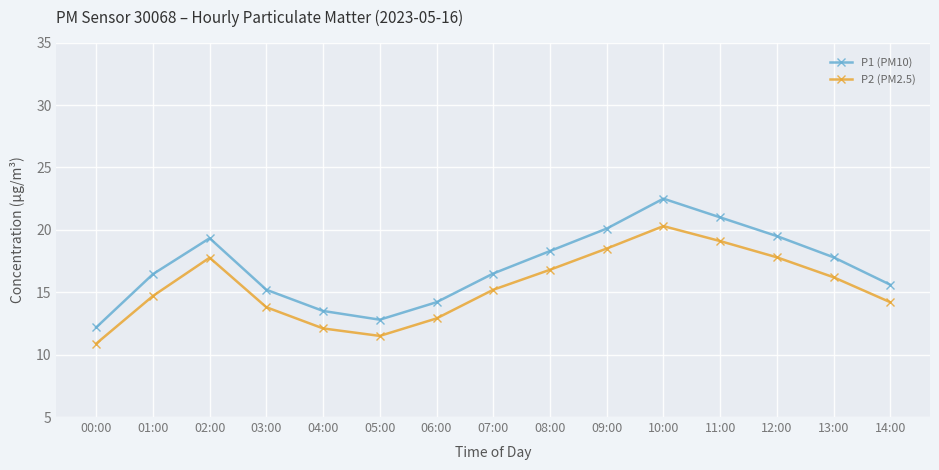

Count the number of categories in the chart.

15